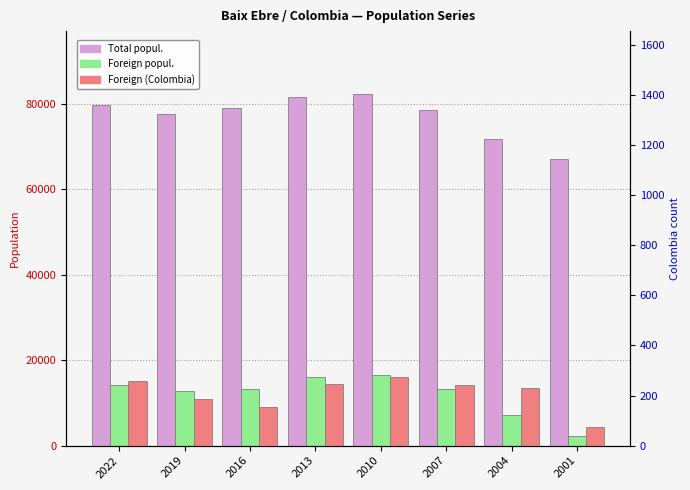

Reading right to left, list all the values displayed in this chart.

Total popul.: 2001=67031	2004=71708	2007=78590	2010=82222	2013=81514	2016=78977	2019=77596	2022=79636
Foreign popul.: 2001=2260	2004=7216	2007=13363	2010=16621	2013=16132	2016=13296	2019=12773	2022=14209
Foreign (Colombia): 2001=76	2004=232	2007=242	2010=276	2013=245	2016=153	2019=186	2022=258